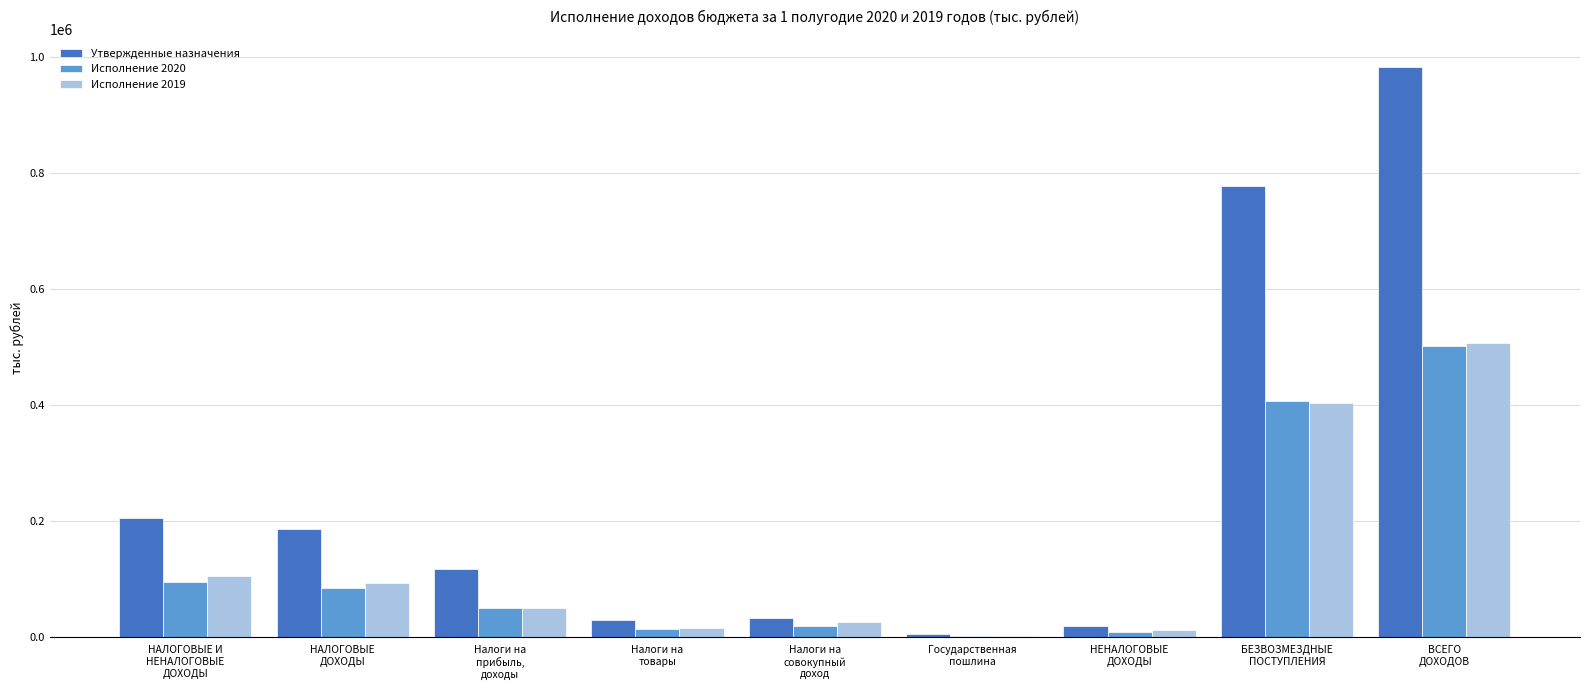

How many values in the Исполнение 2019 series exceed 49885?

5